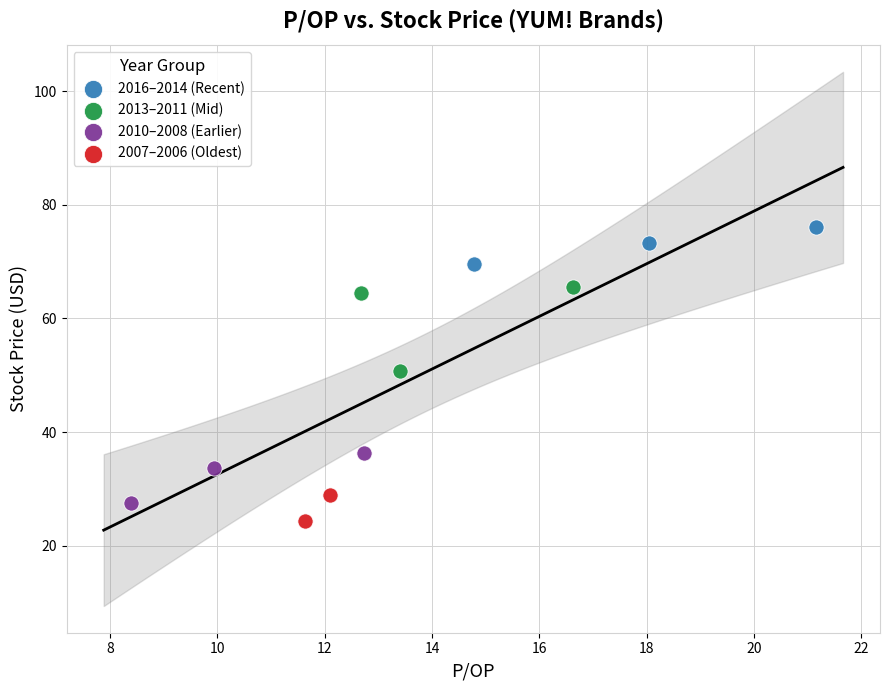

Which series has the widest spread of Y values?

2013–2011 (Mid)